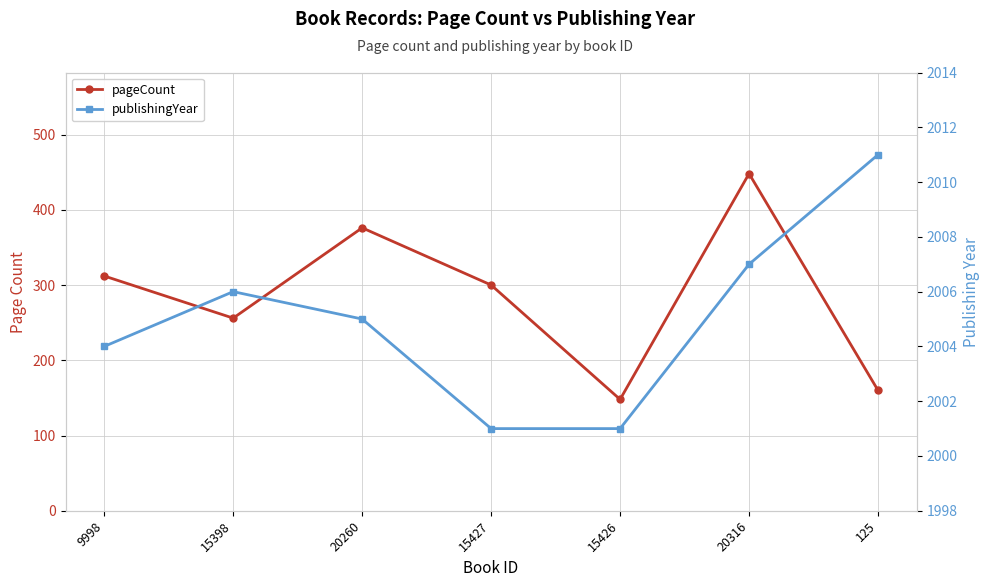

How many lines are shown in the chart?

2